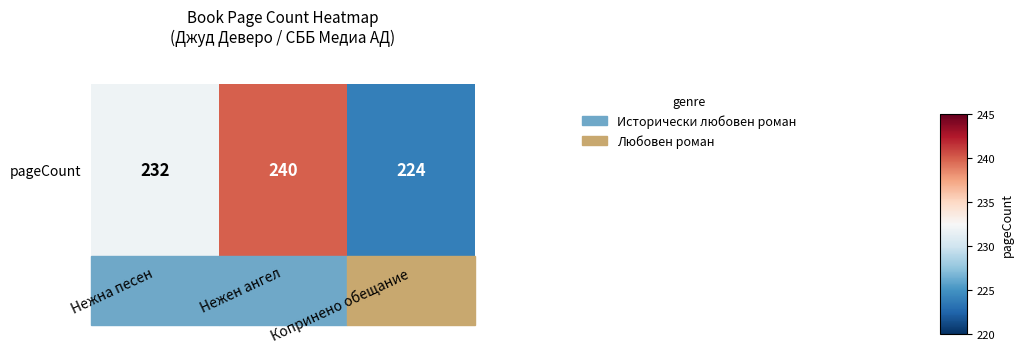

What is the difference between the maximum and minimum values?

16